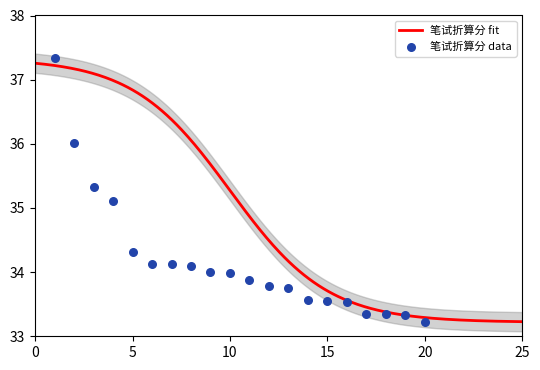

Approximately how many times larger is the value at 15 compared to 10?

1.0